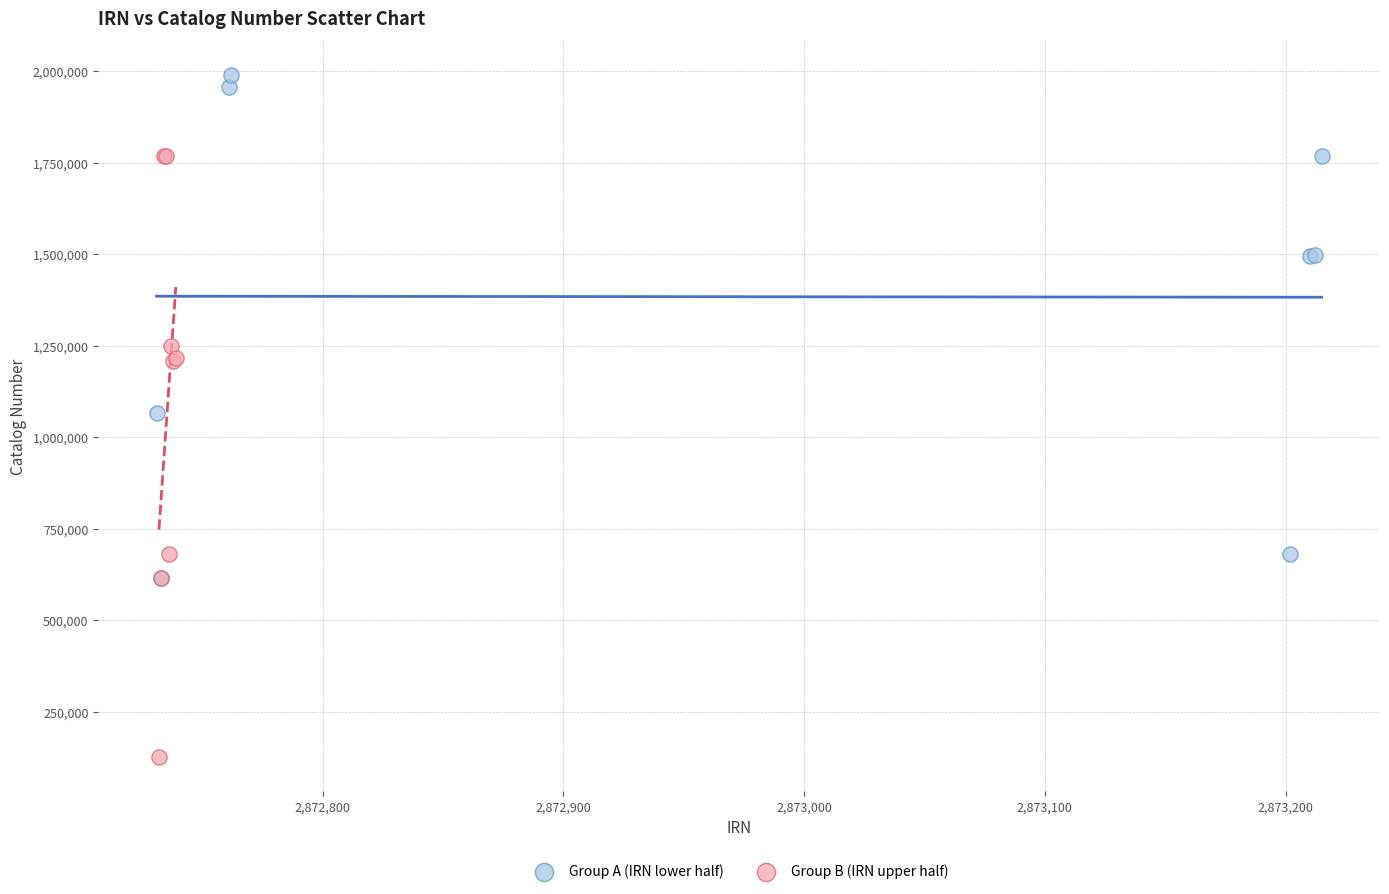

Which series contains the highest Y value?

Group A (IRN lower half)